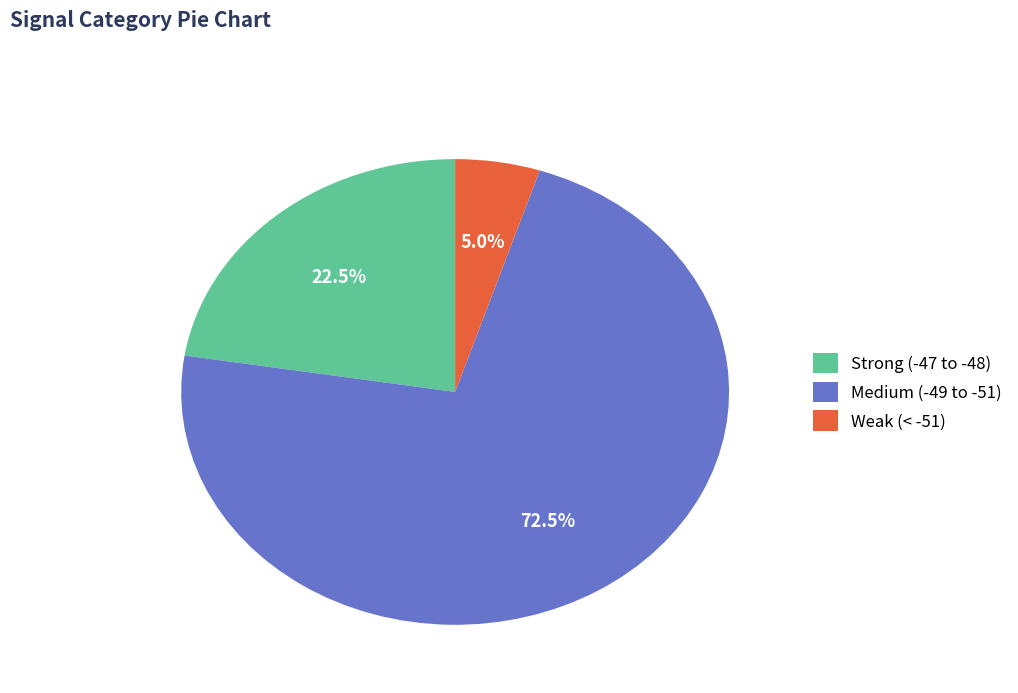

What is the largest slice in the pie chart?

Medium (-49 to -51)